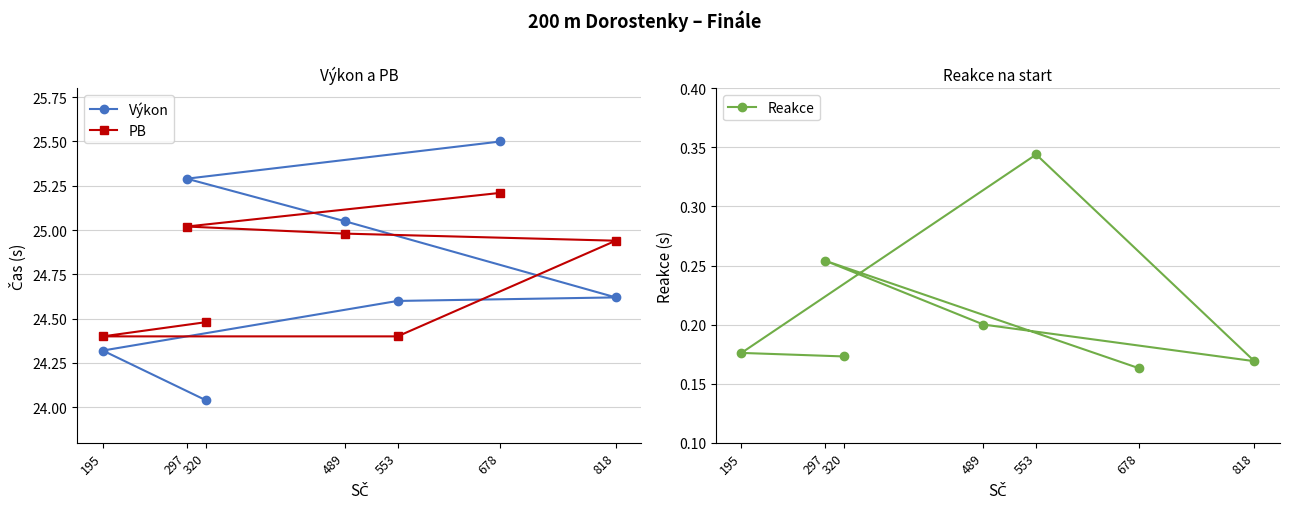

What is the value of the Výkon point at the 7th from the left?

24.6